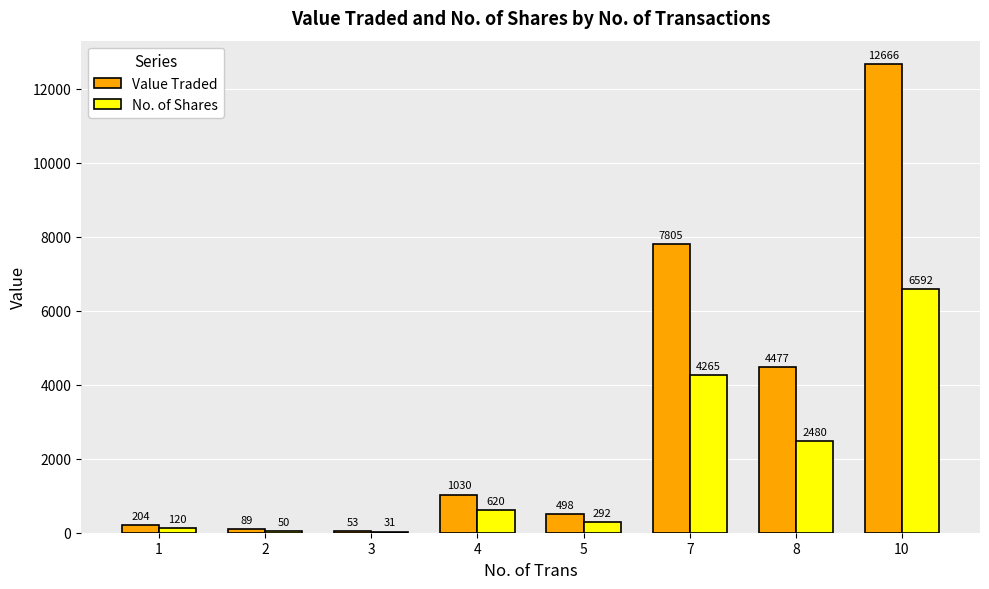

At which label is Value Traded closest to 6359?

7